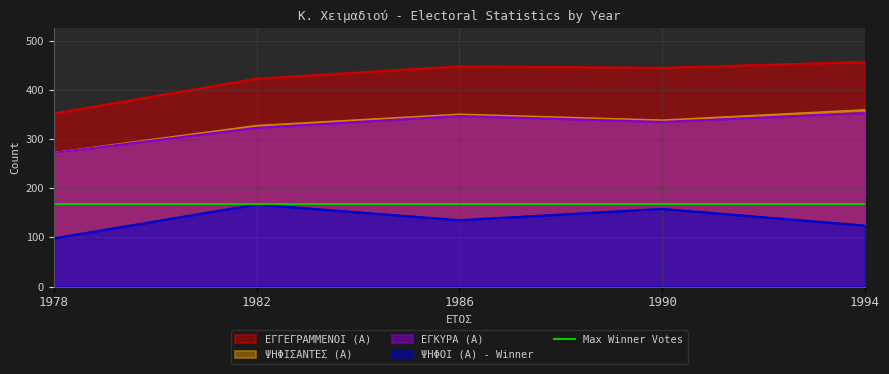

True or false: ΕΓΚΥΡΑ (Α) and ΨΗΦΙΣΑΝΤΕΣ (Α) intersect in this chart.

False